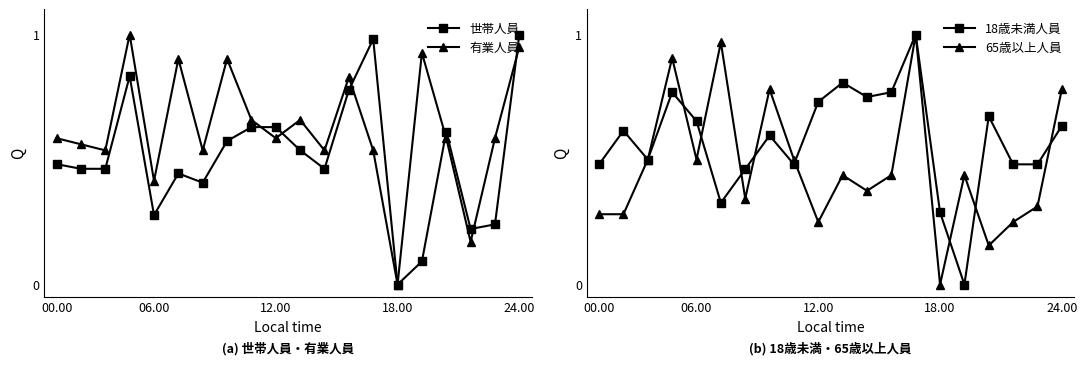

In 18歳未満人員, how many points are higher than both neighbors (excluding endpoints)?

6